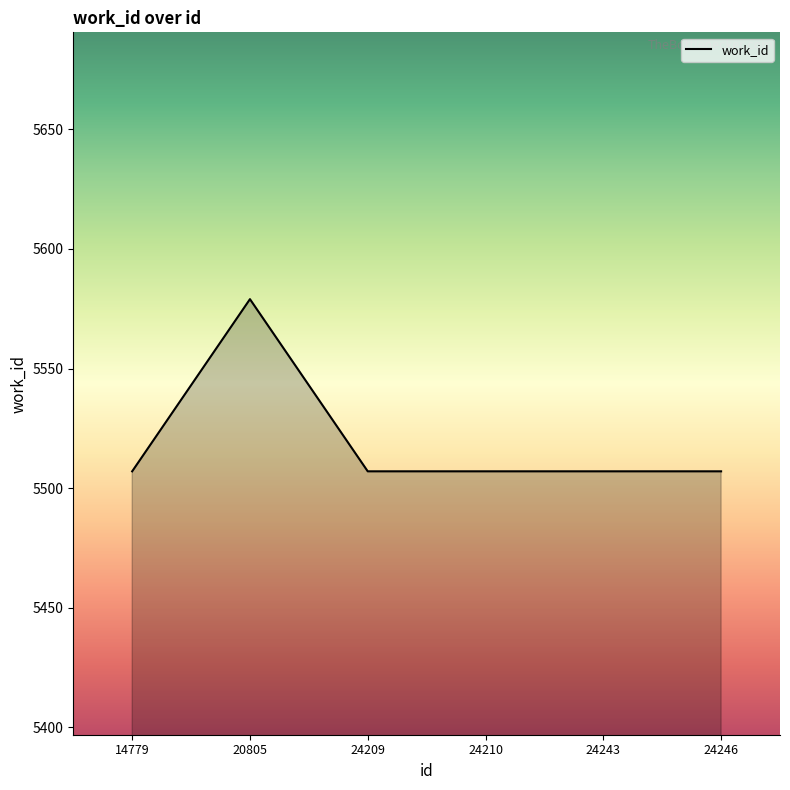

Between 24246 and 20805, which is larger?

20805